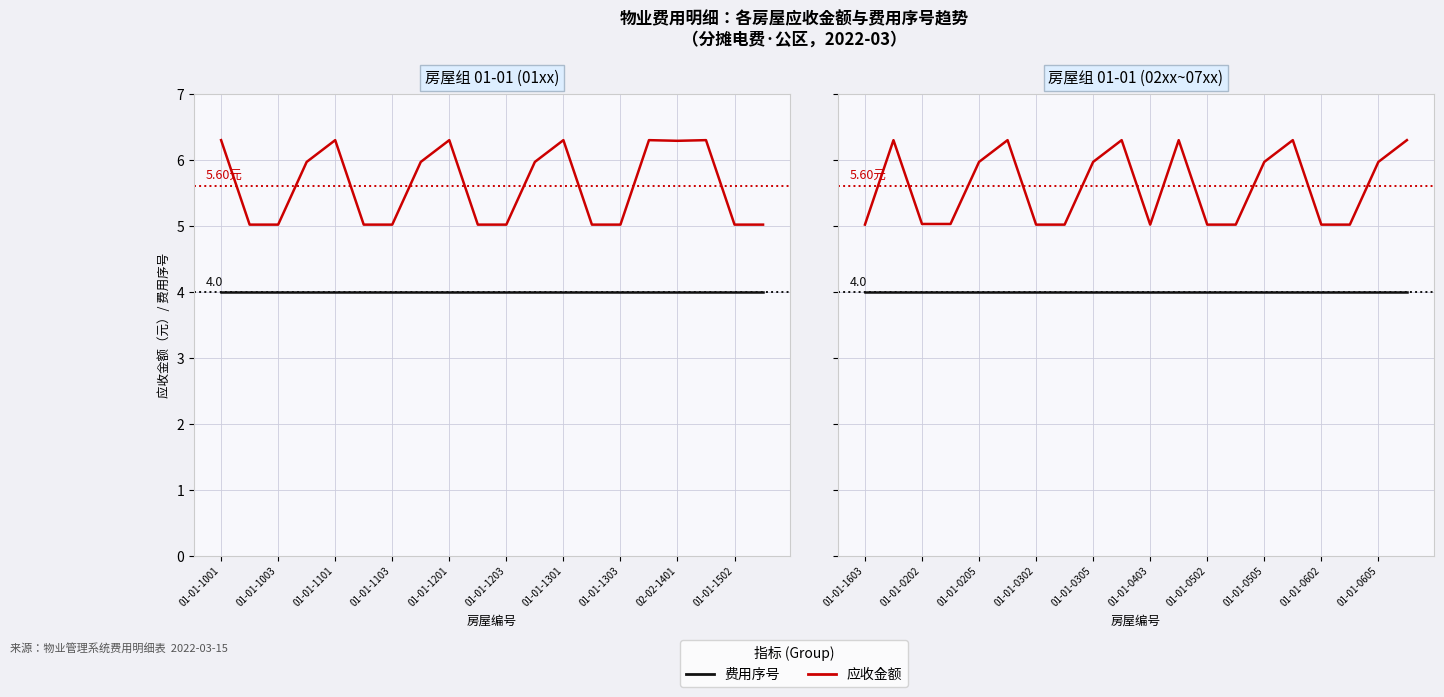

True or false: 费用序号 has more than 1 points higher than both neighbors.

False